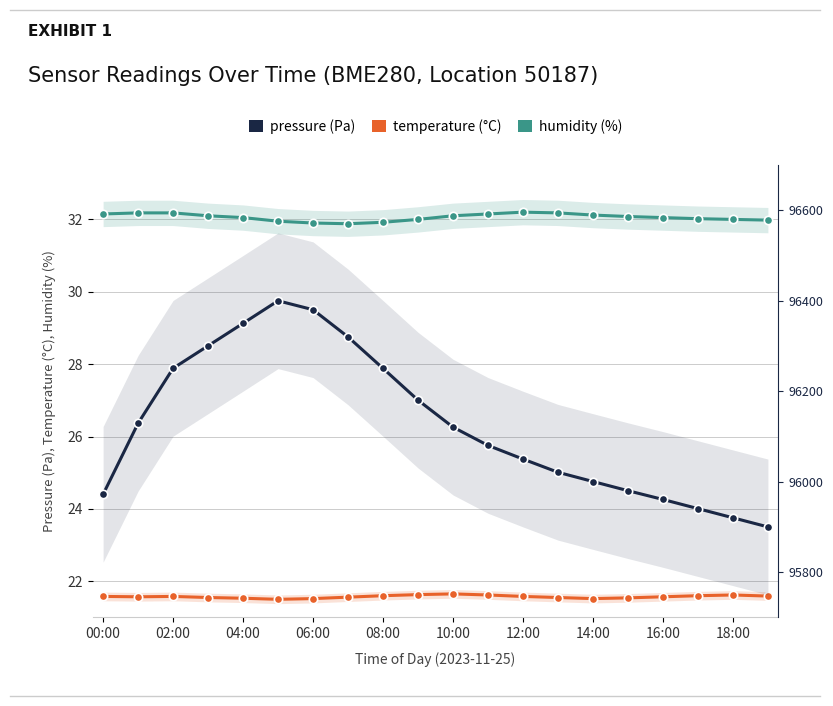

How many data points in pressure are less than 96120?

10